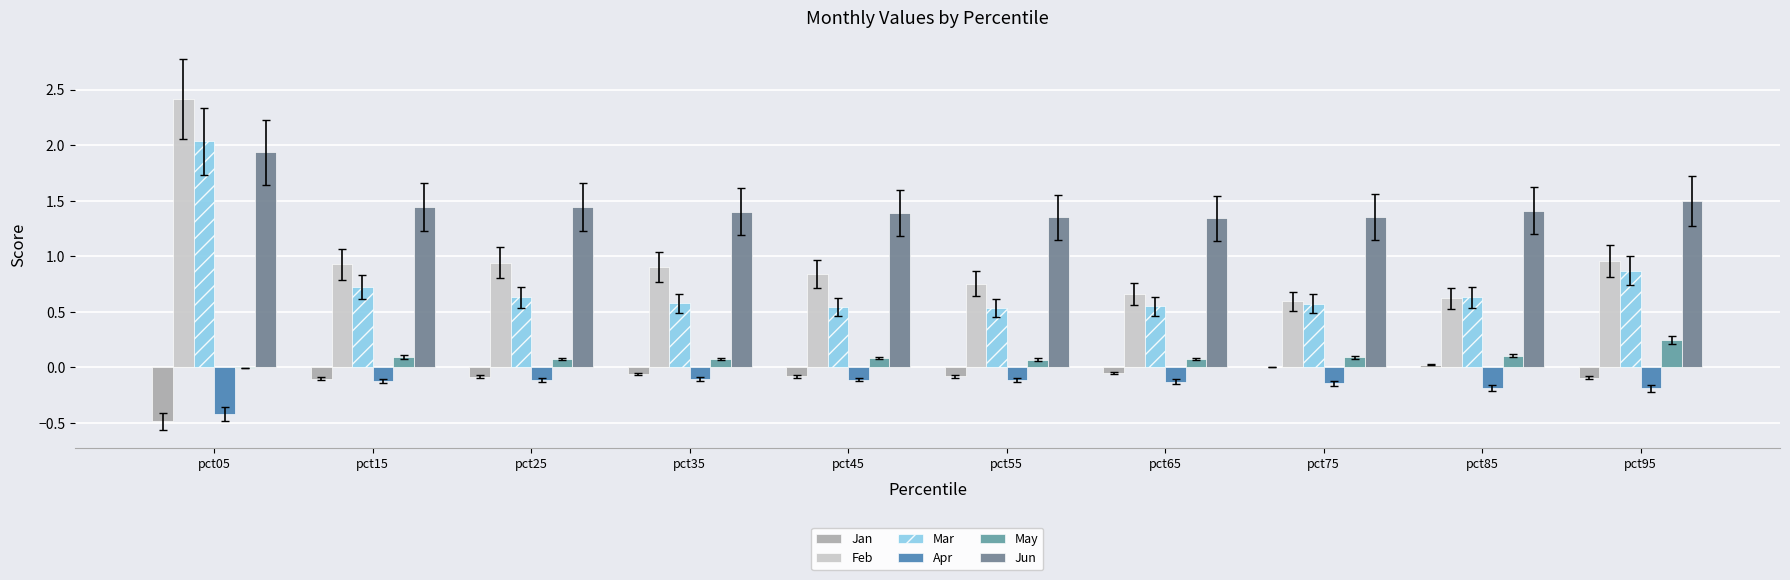

Are the bars horizontal?

No